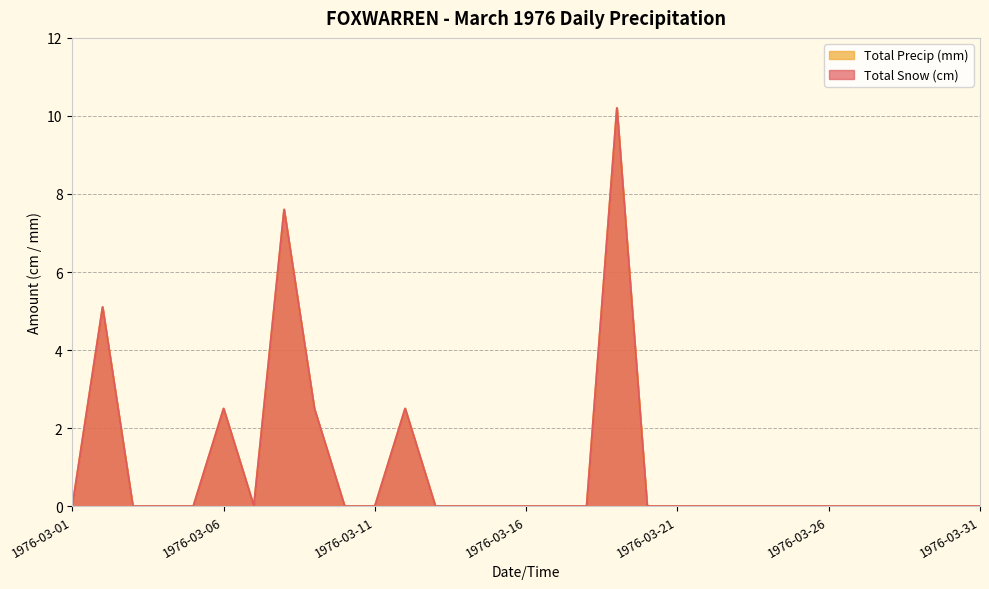

At which category does Total Snow (cm) reach its first local valley?

1976-03-07